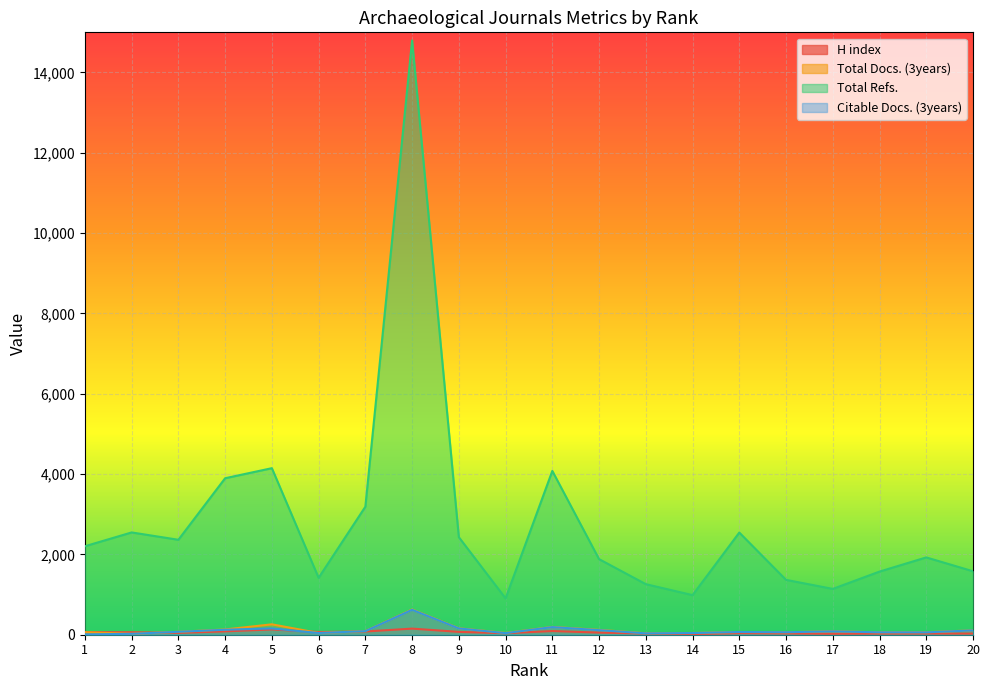

Rank the series by their maximum value, from highest to lowest.

Total Refs., Total Docs. (3years), Citable Docs. (3years), H index